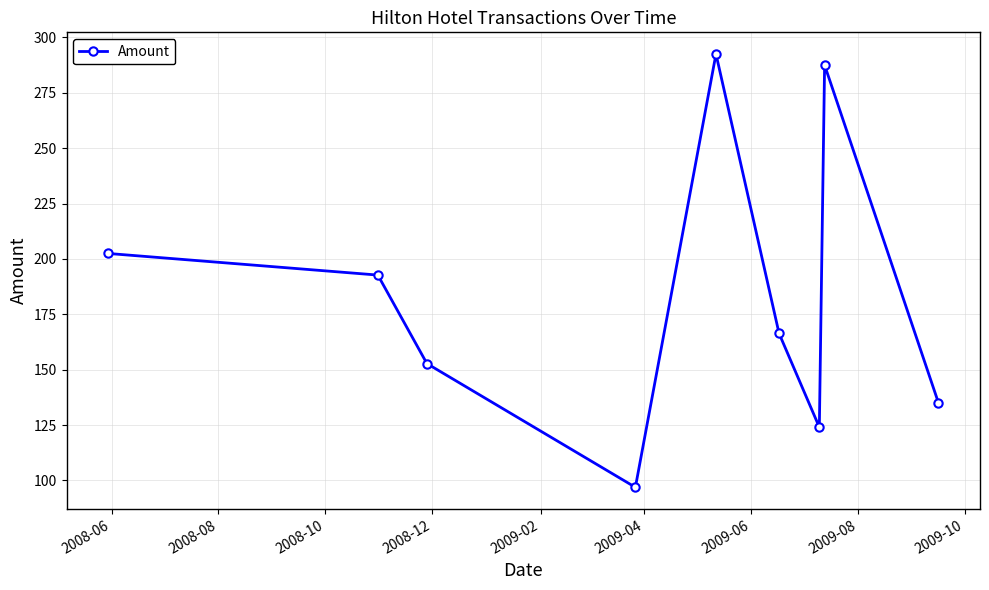

What is the value of the 9th point from the left?

135.0